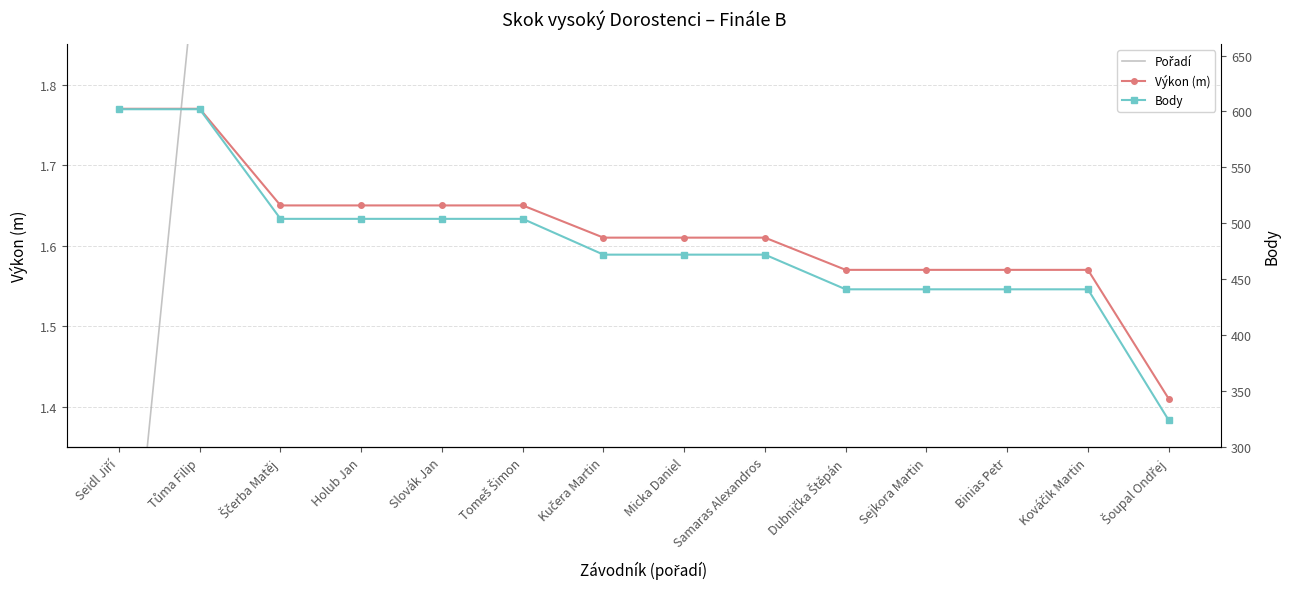

What position from the left is Holub Jan?

4